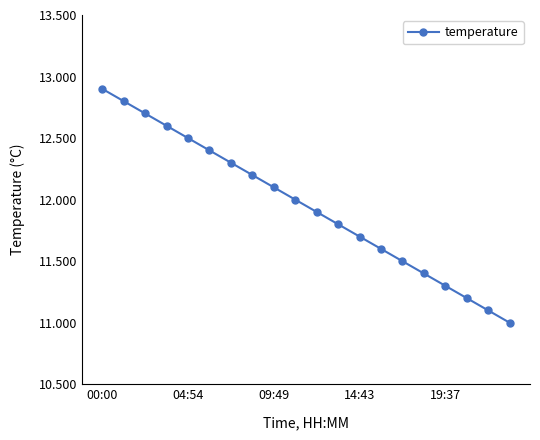

What is the difference between the maximum and minimum values?

1.9